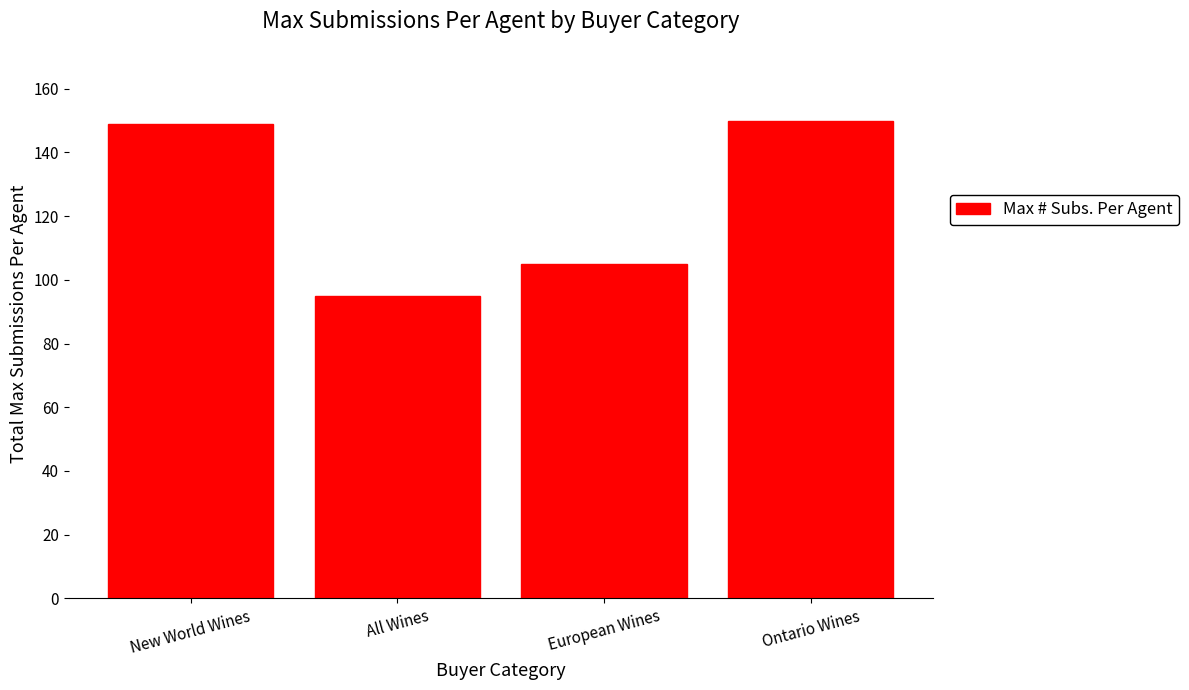

What is the ratio of the value at All Wines to the value at New World Wines?

0.6